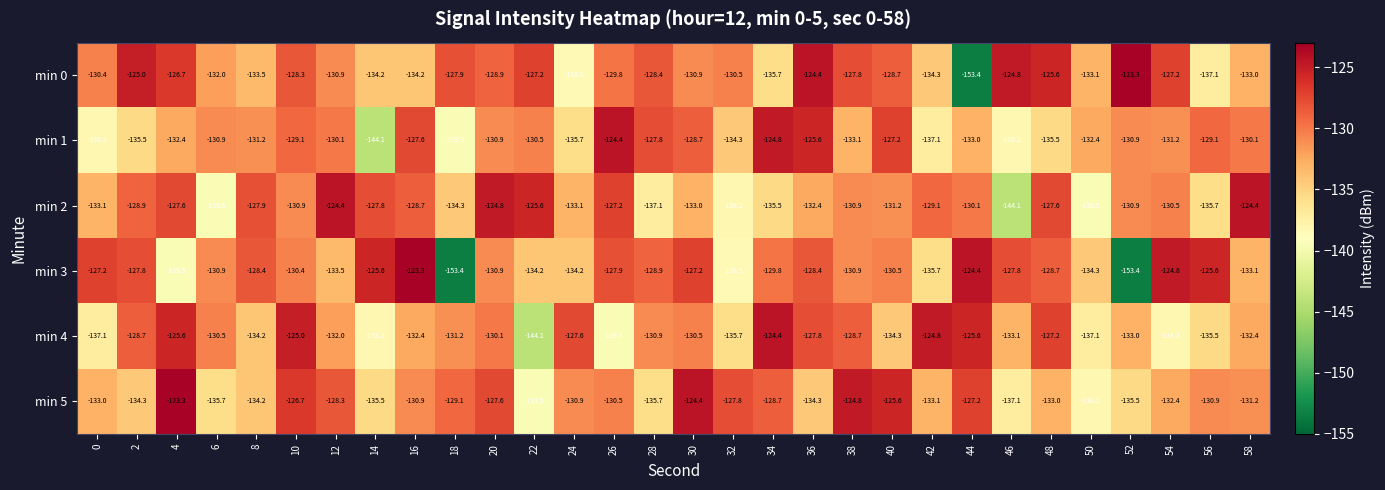

What is the total value across all series at 54?

-784.3